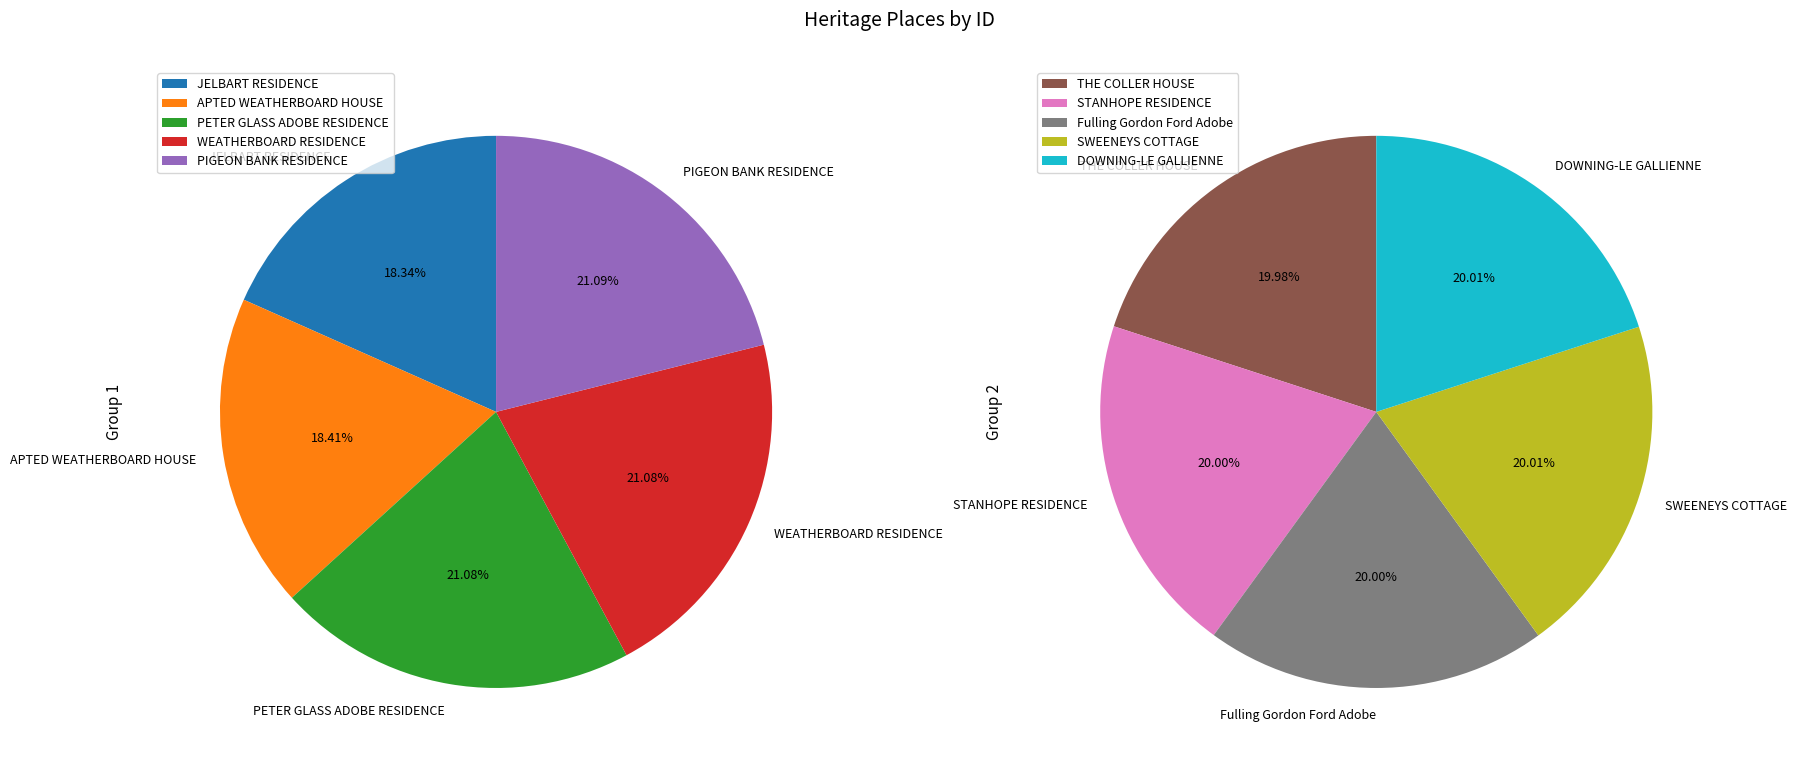

Does any single category account for the majority?

No